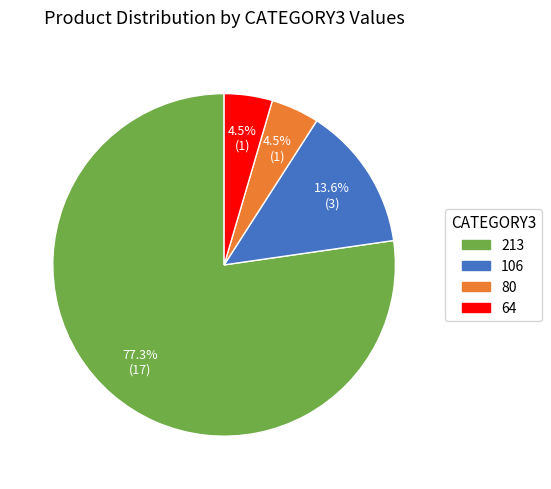

Does any single category account for the majority?

Yes